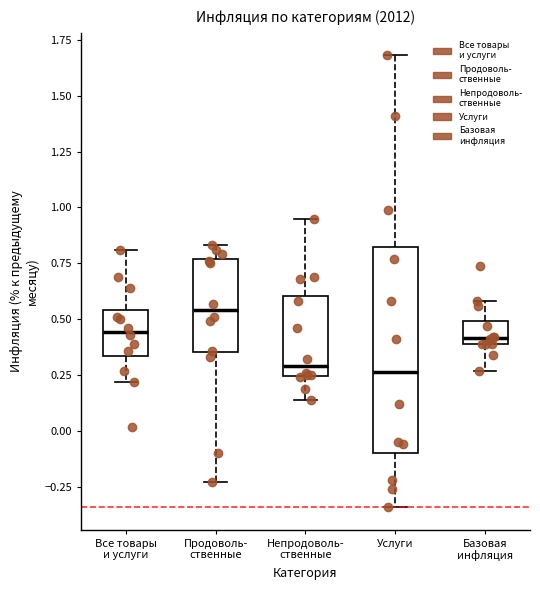

Which box is the tallest, from its lower edge to its upper edge?

Услуги